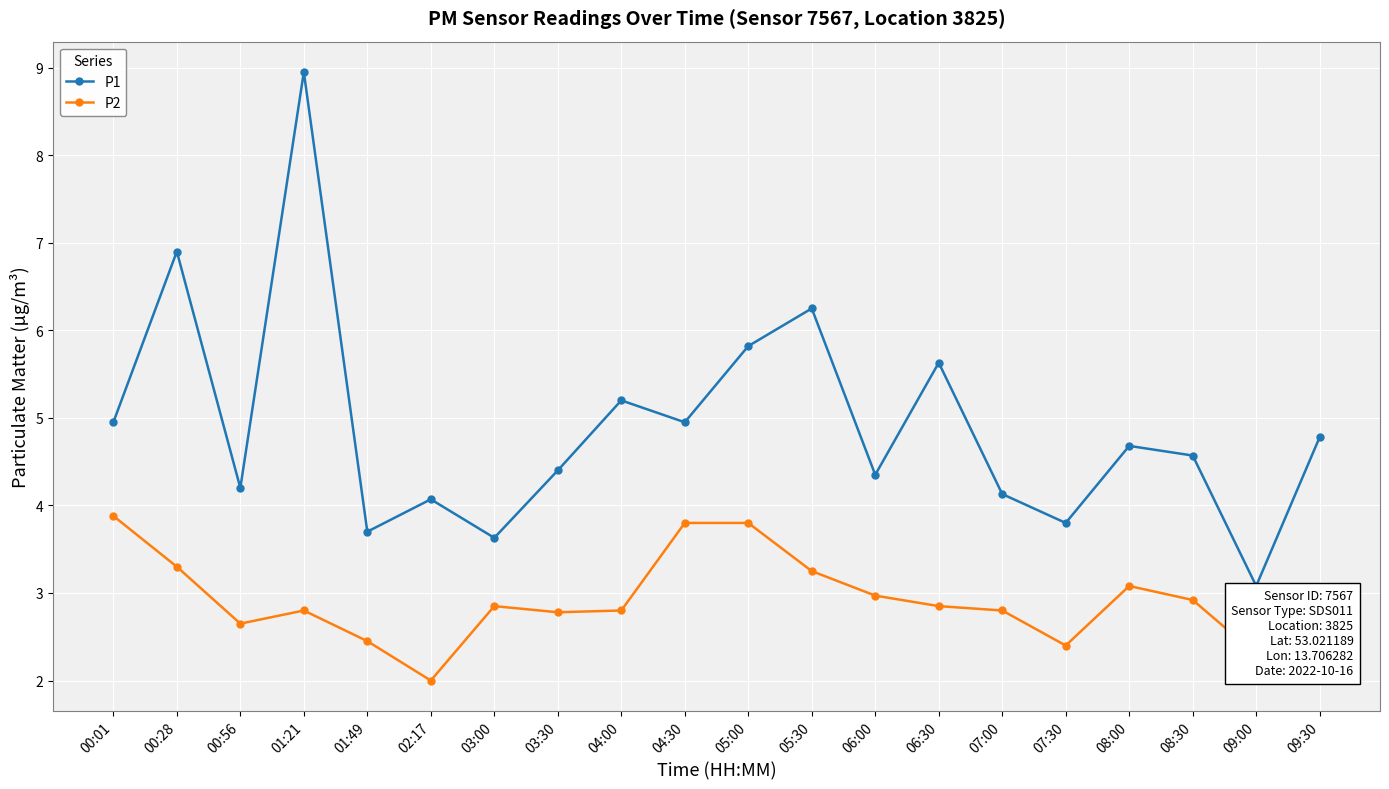

Where does the P1 series first go above 4?

00:01